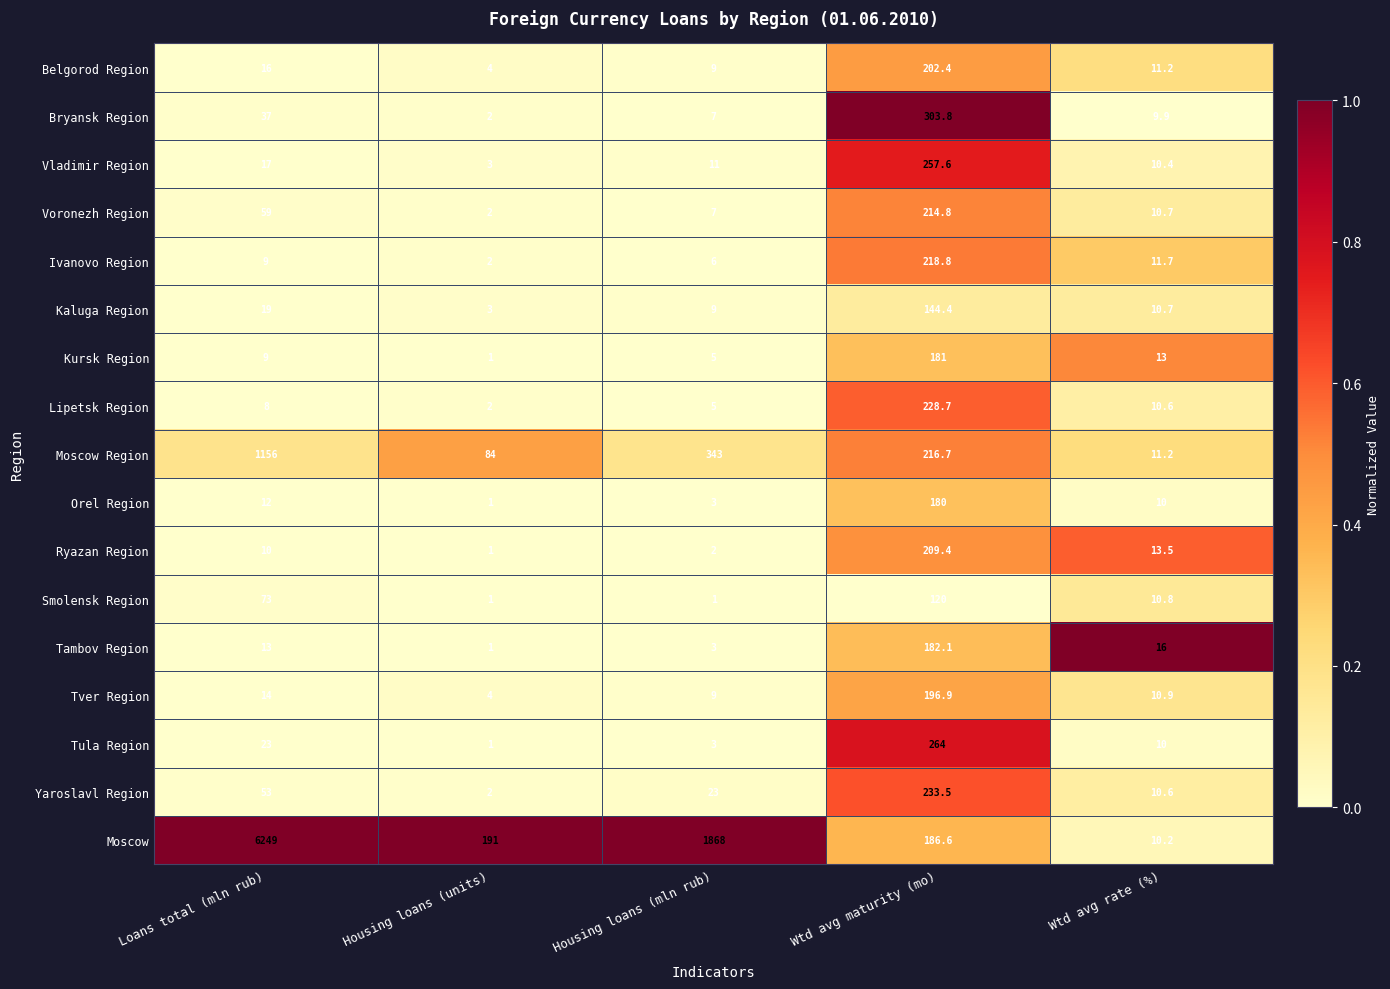

Count the number of categories in the chart.

5